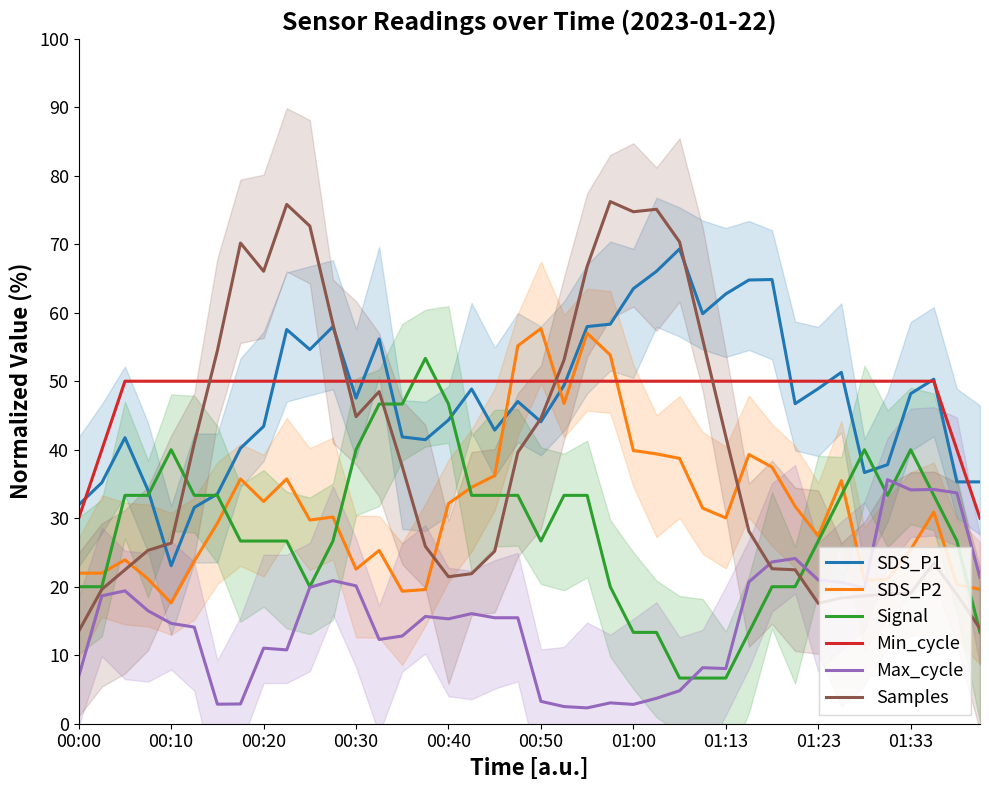

How many intersections are there between SDS_P2 and SDS_P1?

2